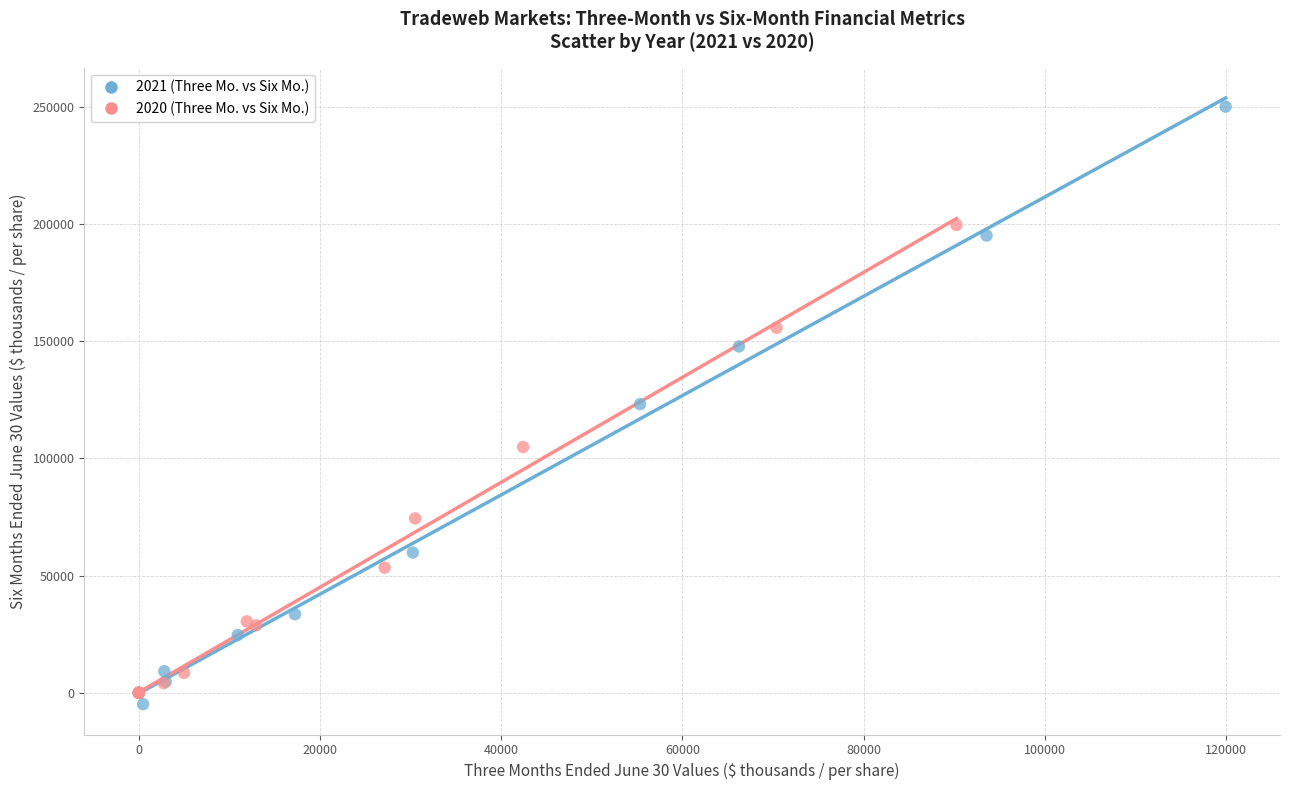

Which series contains the highest Y value?

2021 (Three Mo. vs Six Mo.)